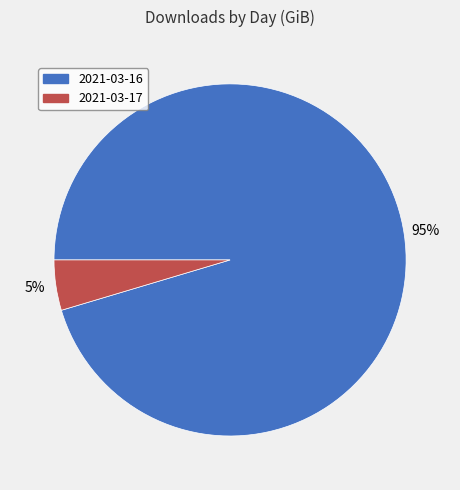

What percentage is the 2021-03-16 slice, to the nearest percent?

95%